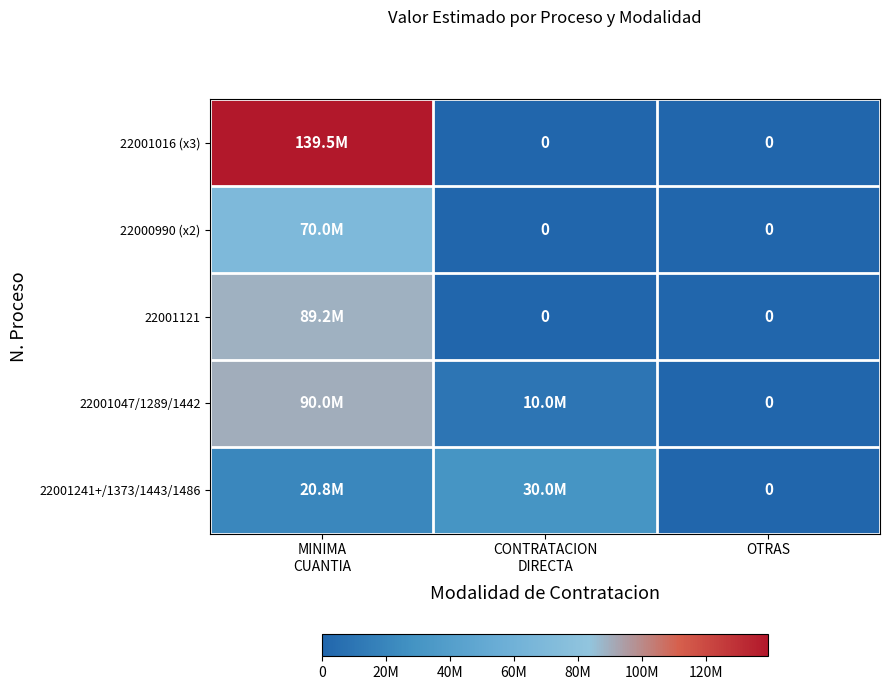

Which series changed the most between MINIMA CUANTIA and CONTRATACION DIRECTA?

22001016 (x3)